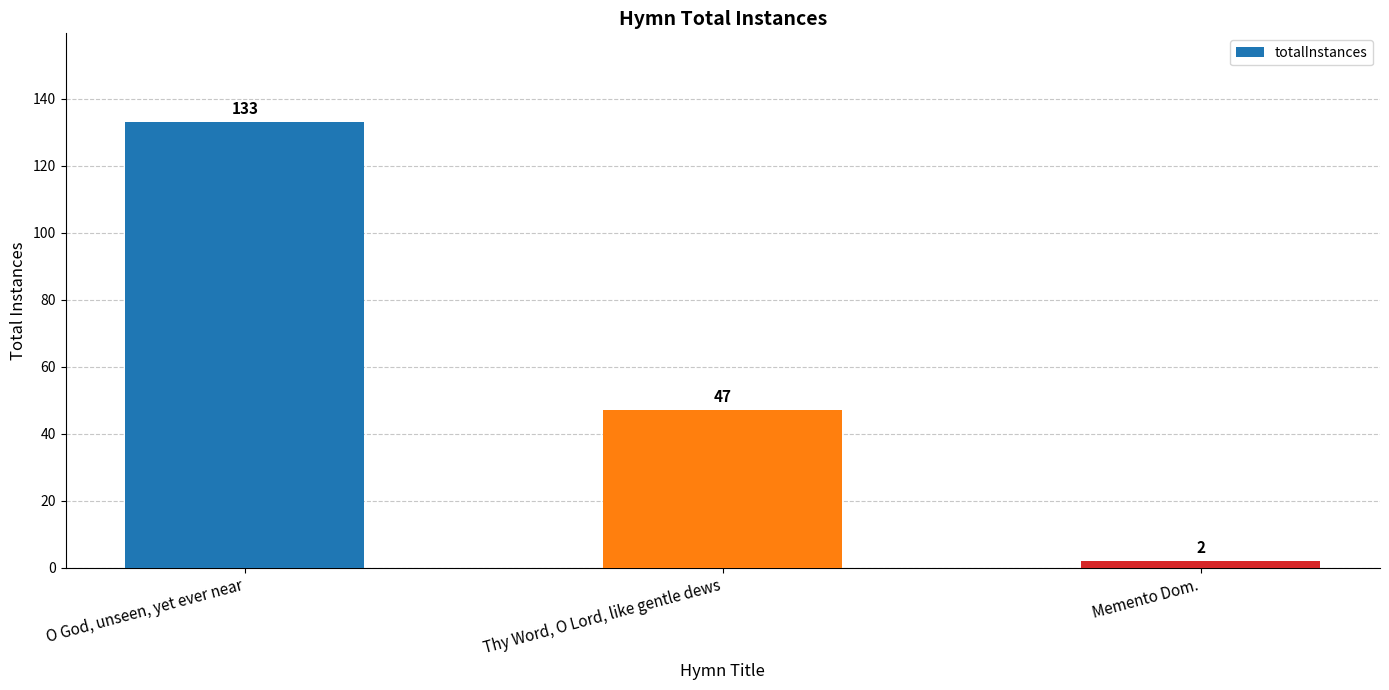

Approximately how many times larger is the value at Thy Word, O Lord, like gentle dews compared to Memento Dom.?

23.5